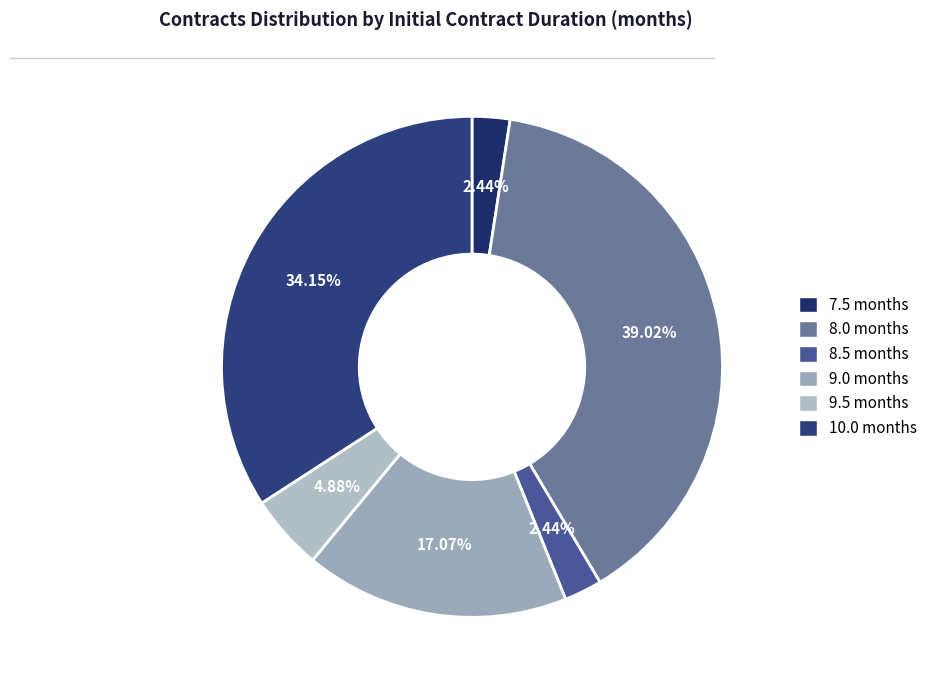

Rank the categories by value from lowest to highest.

7.5, 8.5, 9.5, 9.0, 10.0, 8.0